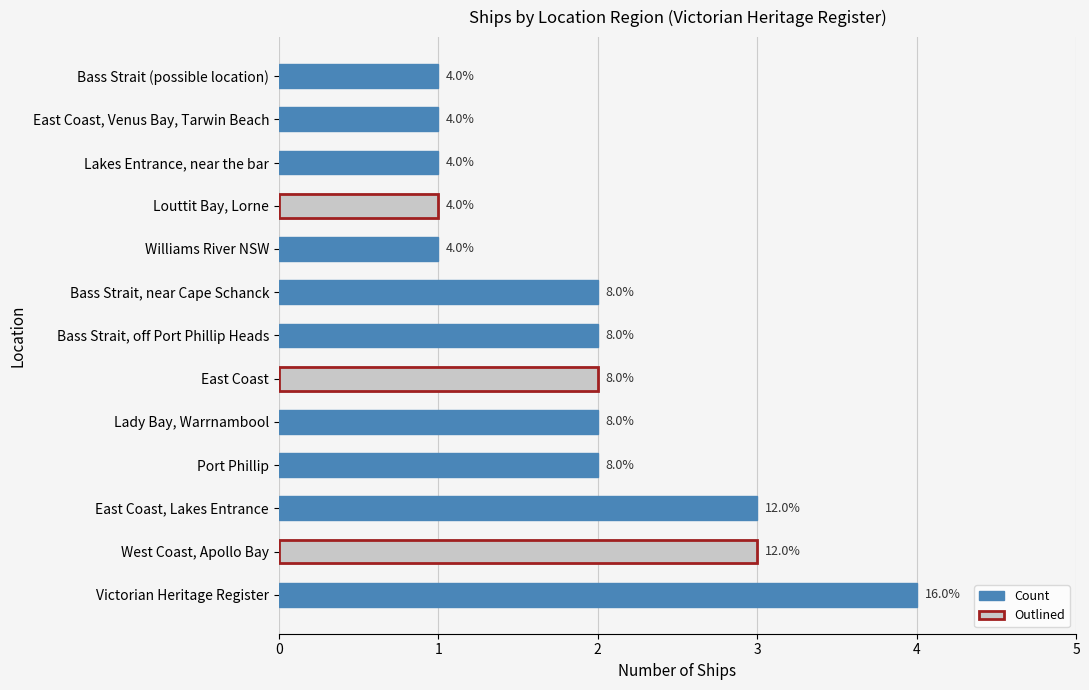

What is the sum of the values at East Coast, Venus Bay, Tarwin Beach and Lady Bay, Warrnambool?

3